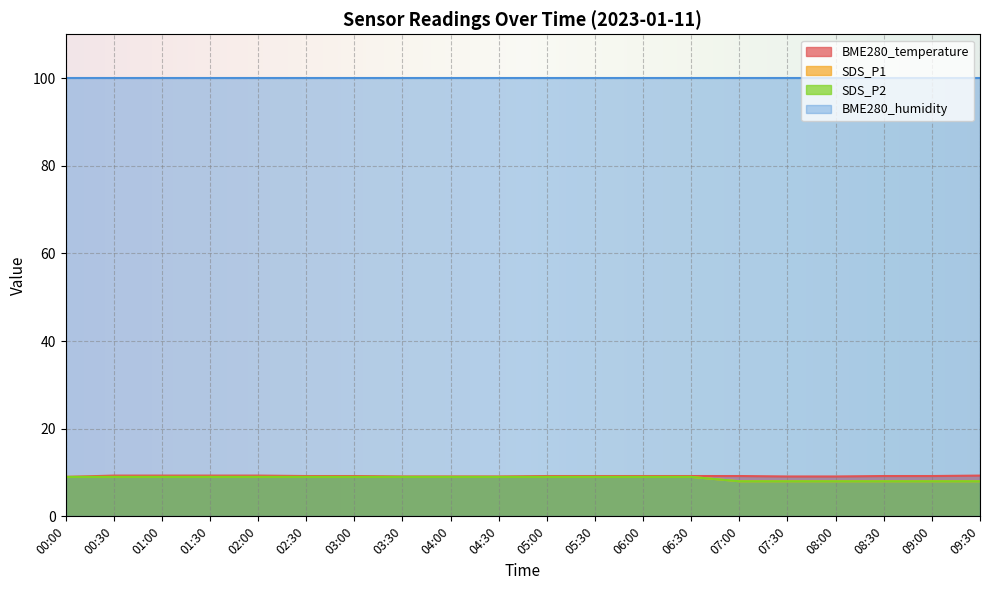

At which category is the sum across all series the highest?

00:30